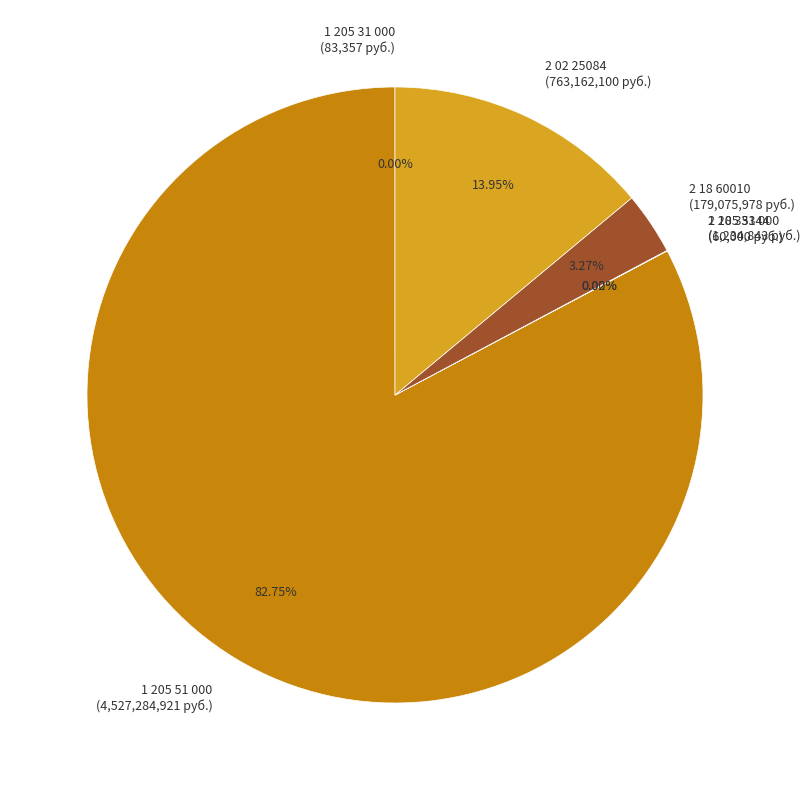

What percentage is the 1 205 51 000 slice, to the nearest percent?

83%